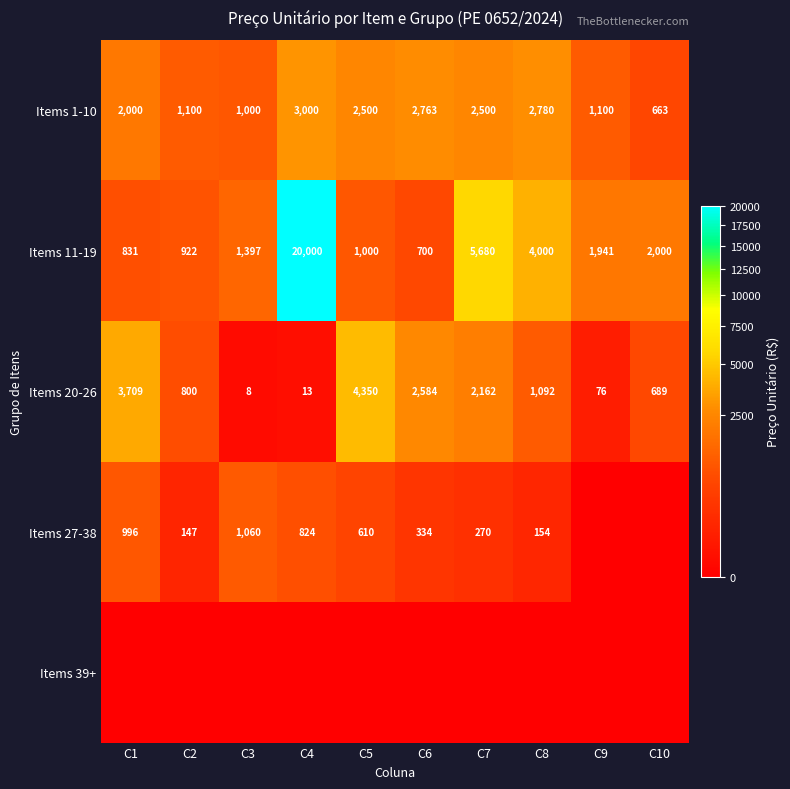

Is the value of Items 1-10 at C8 greater than the value of Items 11-19 at C4?

No